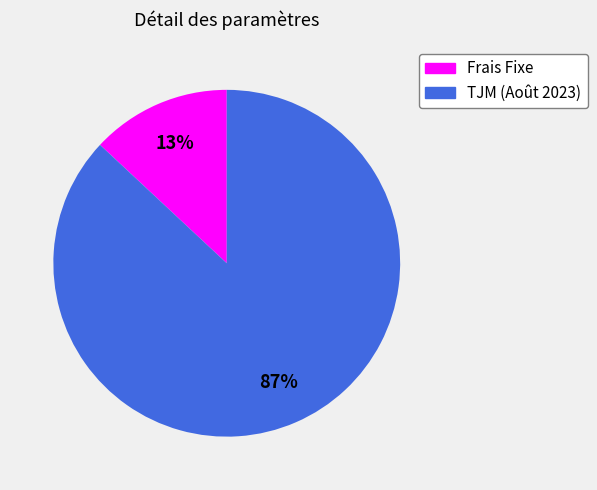

To the nearest percent, what is the combined percentage of Frais Fixe and TJM (Août 2023)?

100%